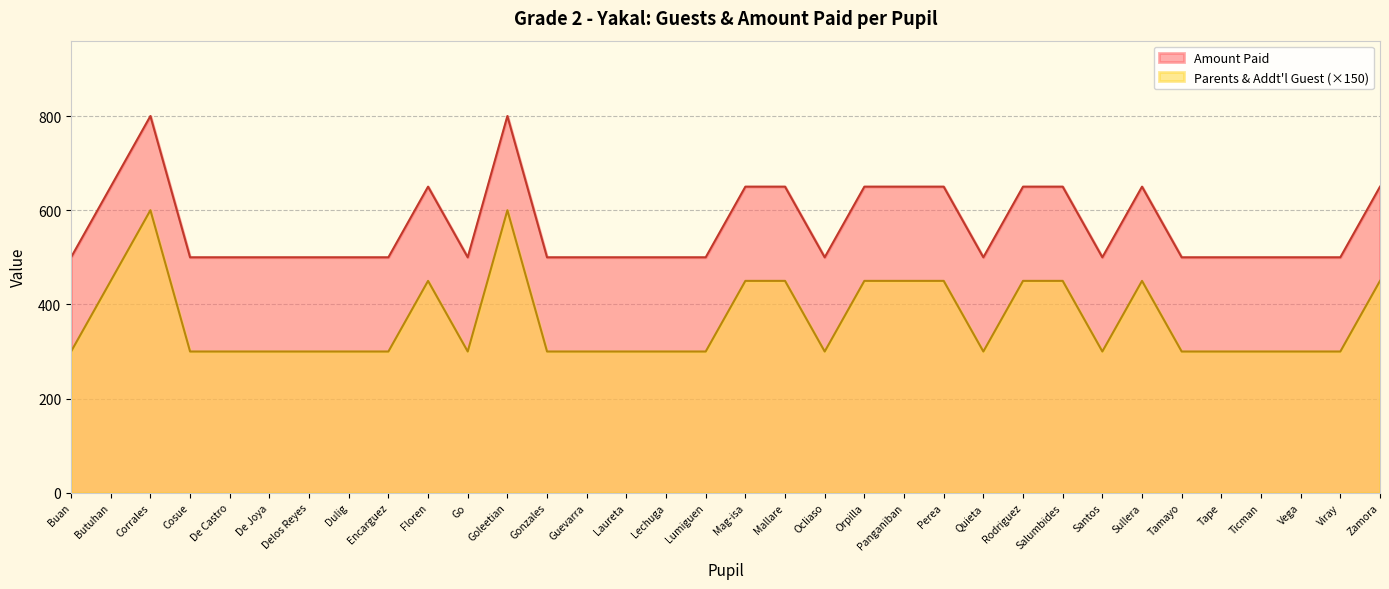

How many categories are shown in the chart?

34